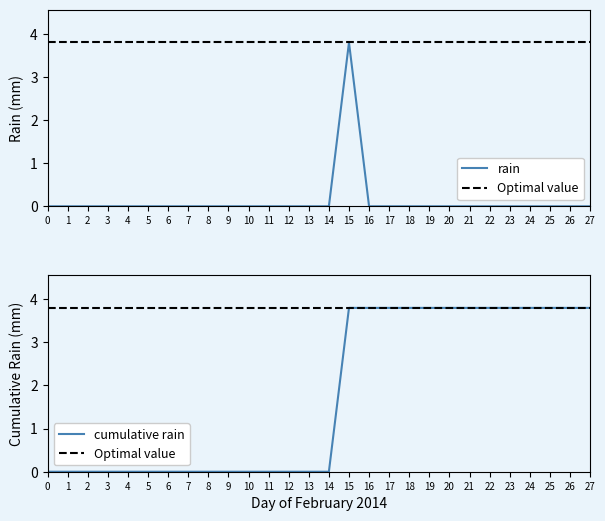

Is it true that rain equals -2.2 at 13?

False